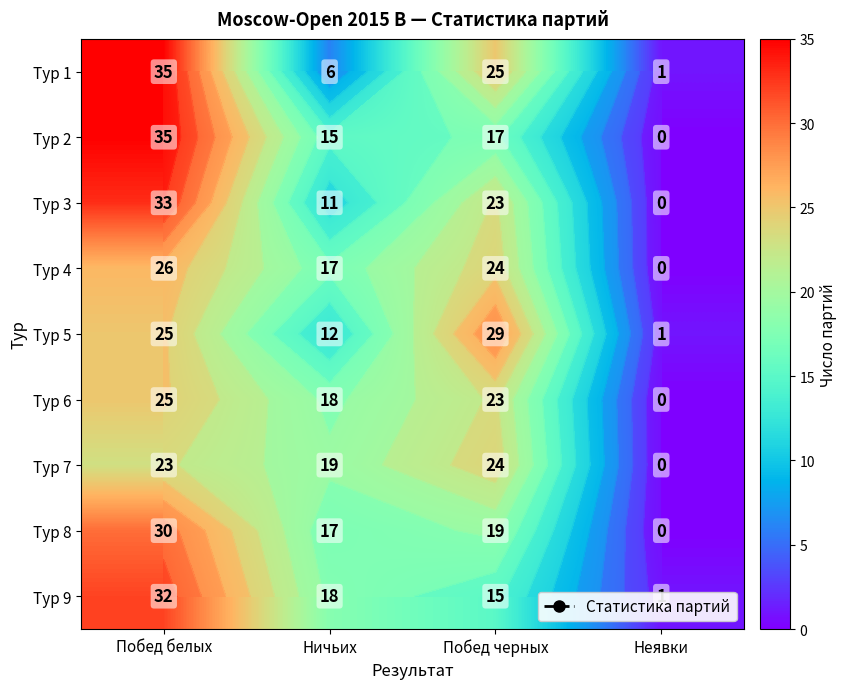

True or false: Тур 4 has a value of 0 at Неявки.

True